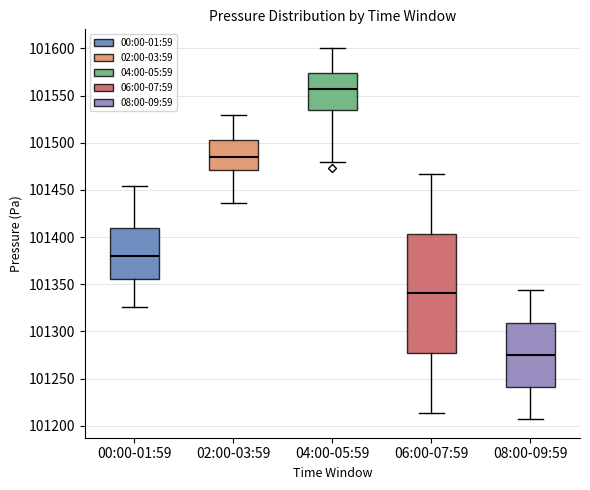

Which box has the highest median line?

04:00-05:59